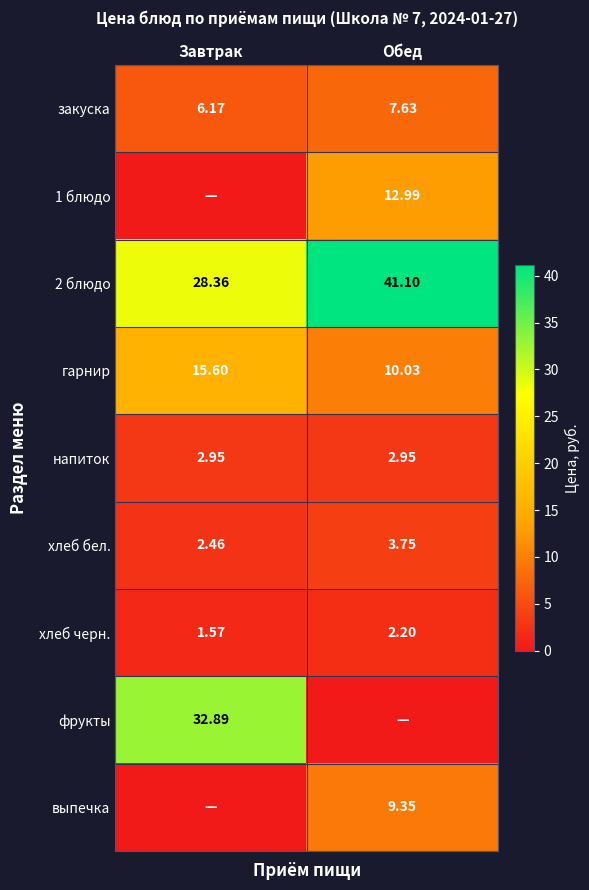

Is the value of закуска at Обед greater than the value of 2 блюдо at Завтрак?

No